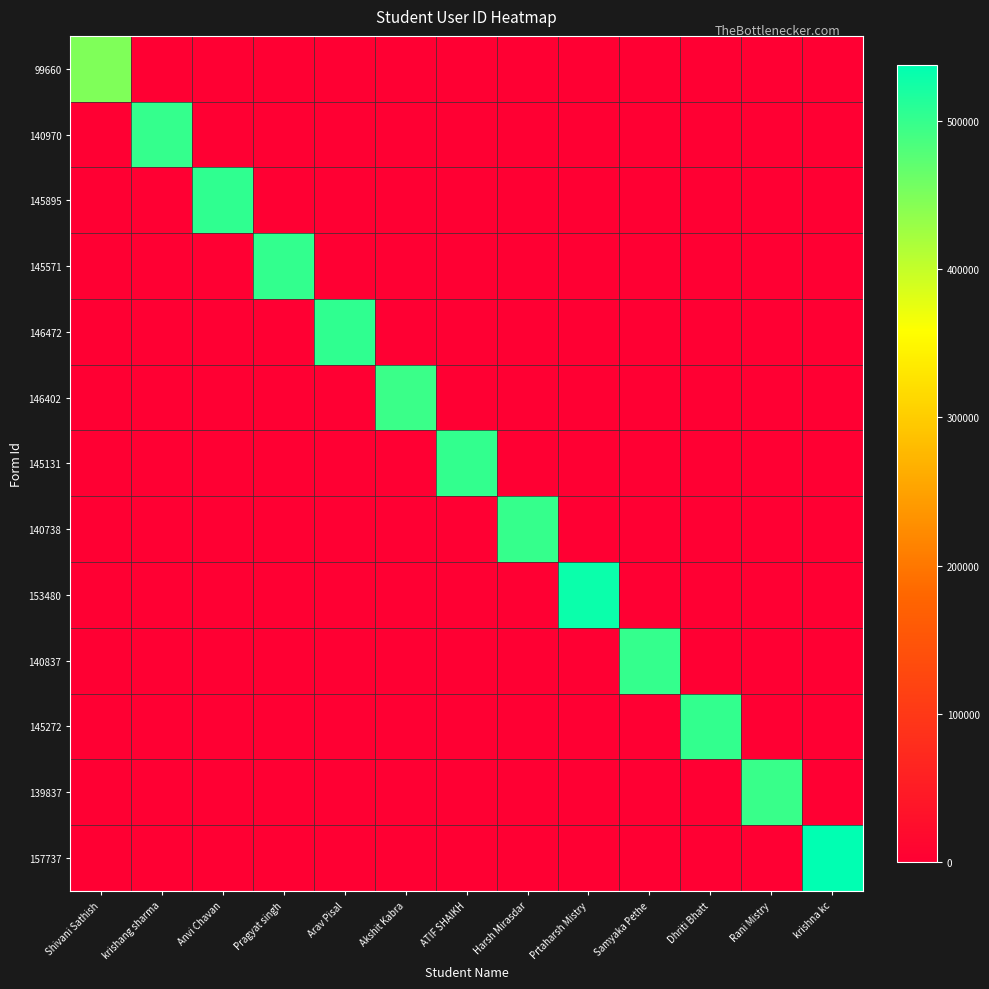

What is the total value across all series at krishna kc?

538076